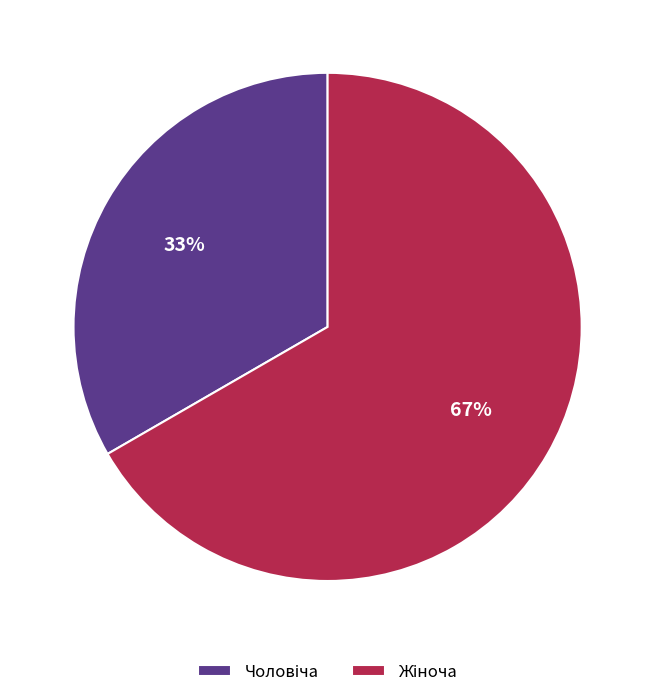

Is there any slice that represents more than half of the pie?

Yes